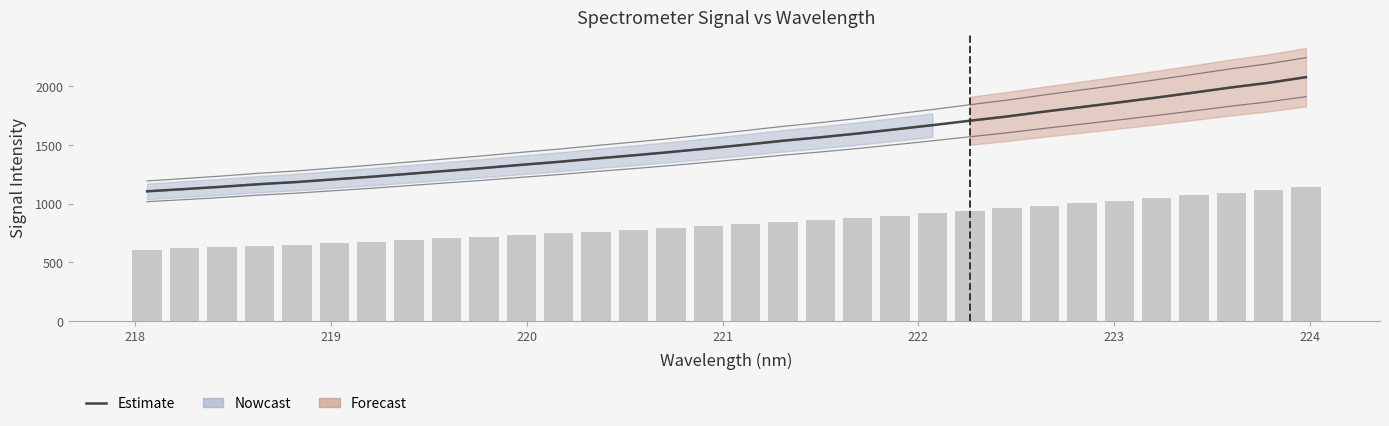

How many bars are there in total?

32